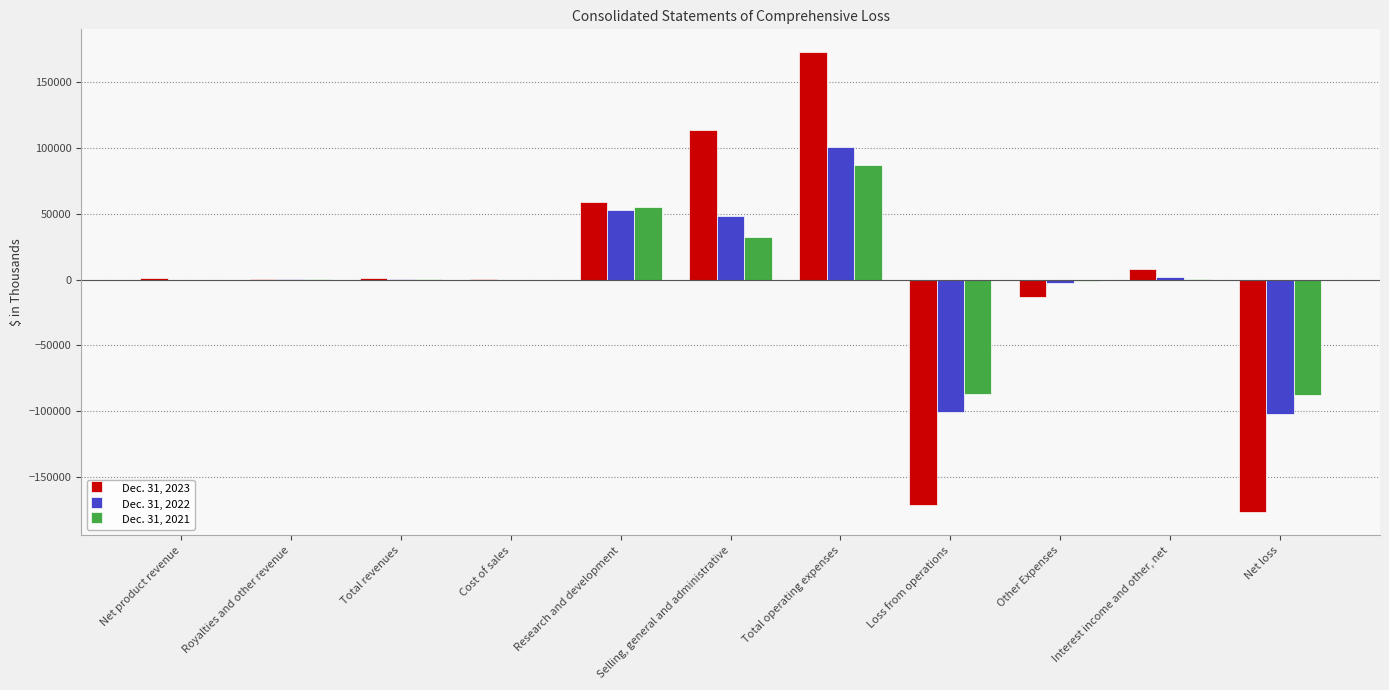

Is the value of Dec. 31, 2023 at Total revenues greater than the value of Dec. 31, 2022 at Total operating expenses?

No